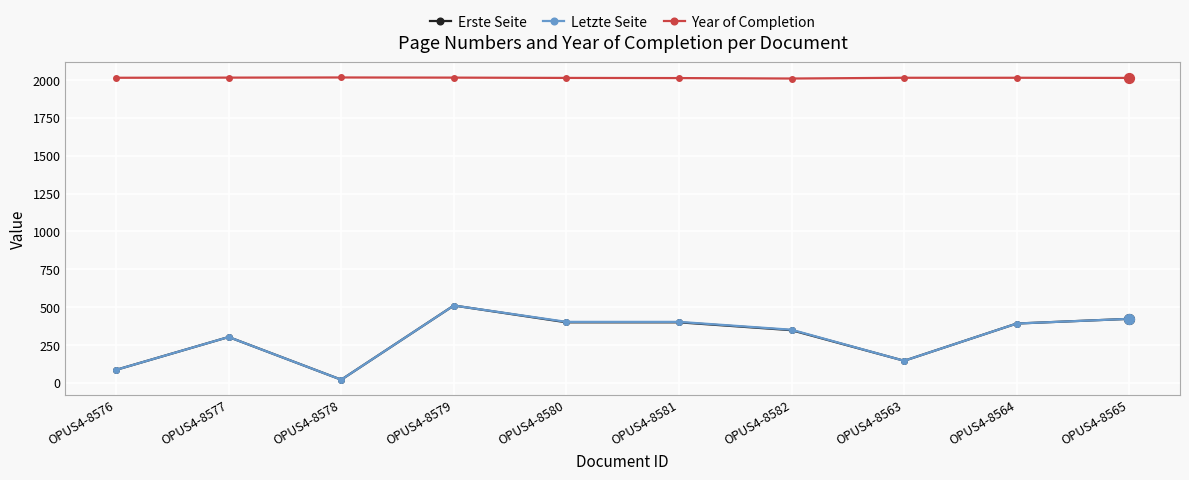

Is the value of Erste Seite at OPUS4-8579 greater than the value of Year of Completion at OPUS4-8565?

No